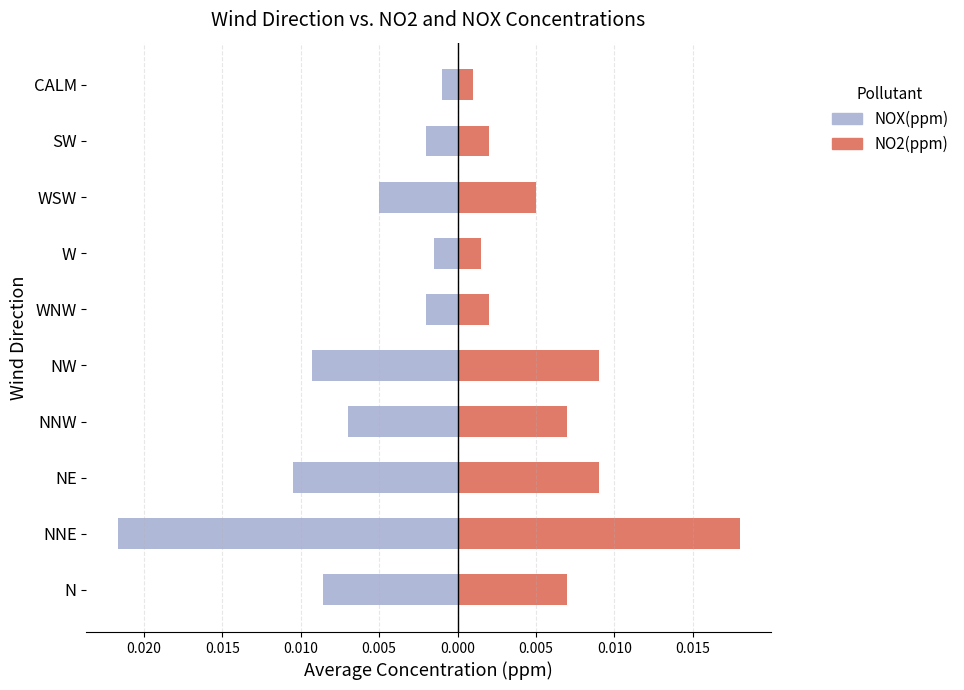

Is it true that NOX(ppm) equals -0.0 at CALM?

False